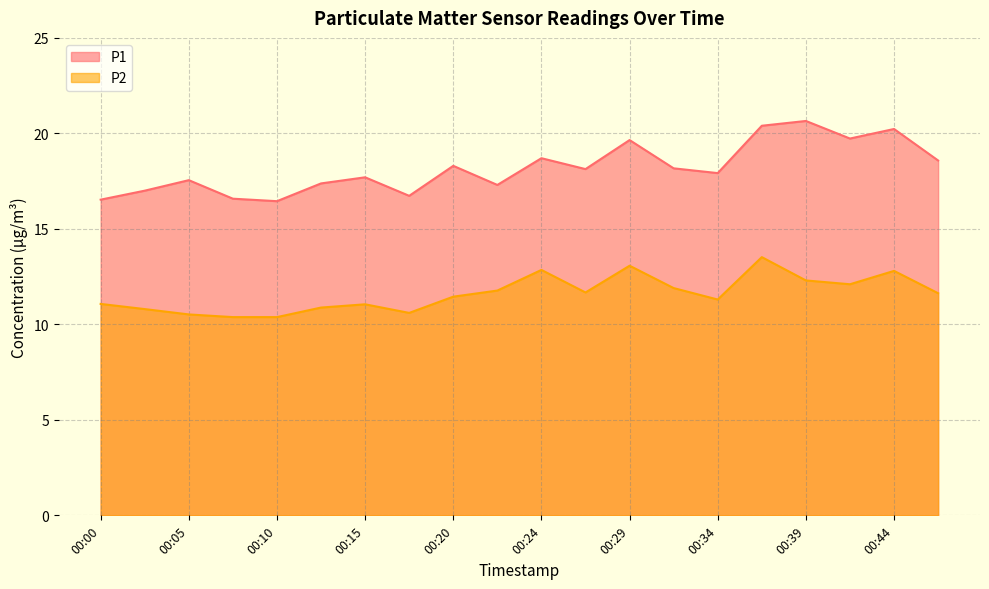

How many interior local valleys does the P2 series have?

4